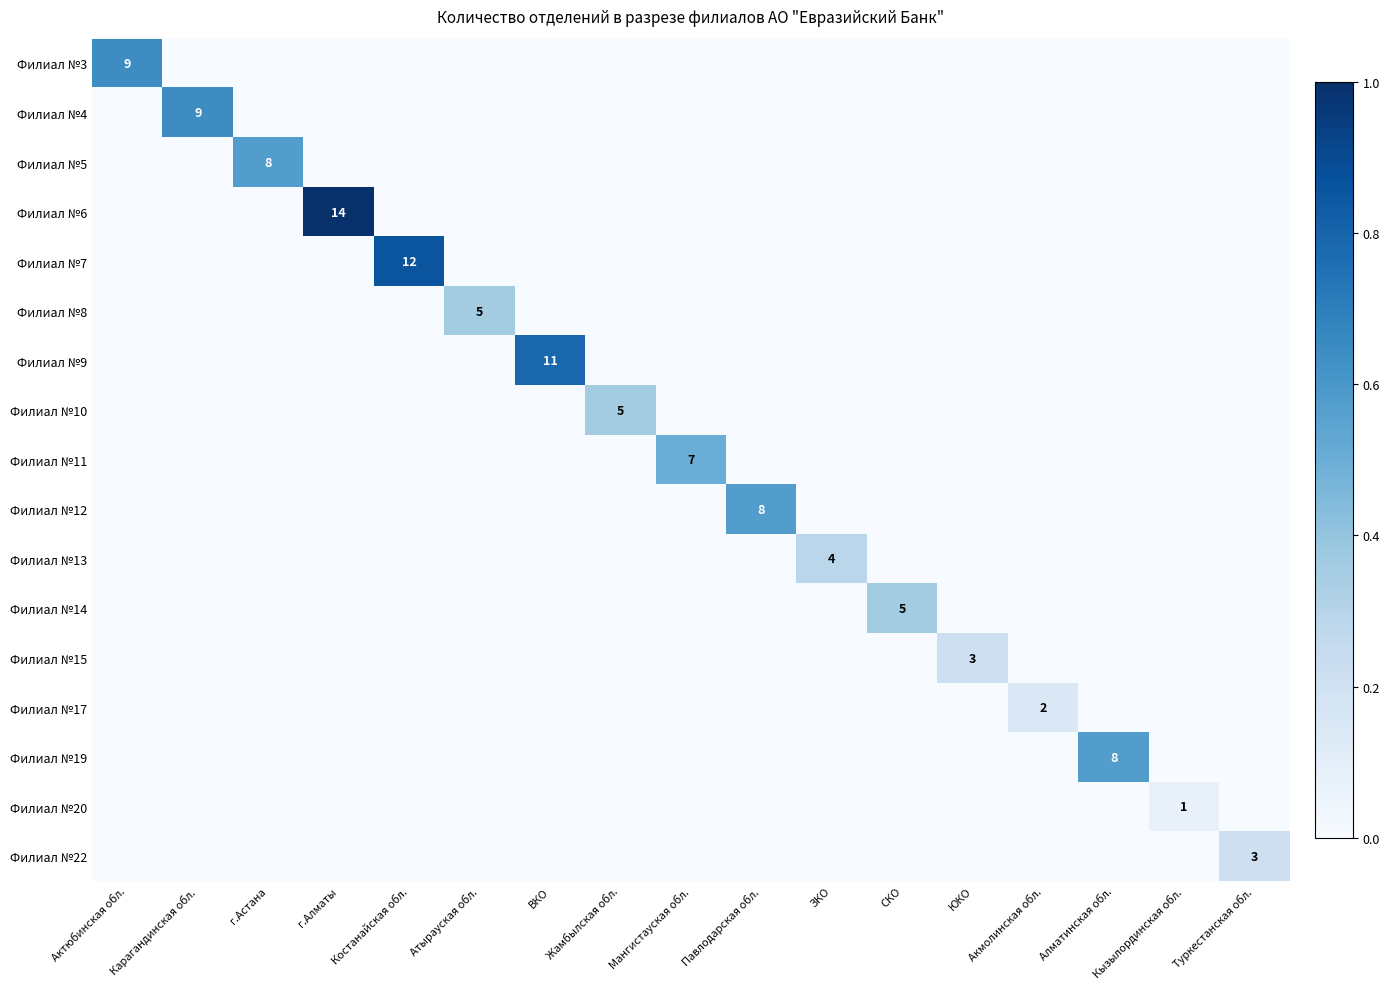

At how many categories does at least one series exceed 0?

17